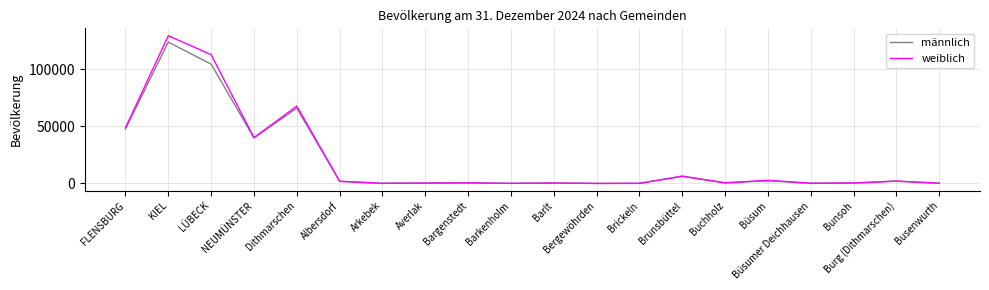

Which series has the widest spread of values?

weiblich